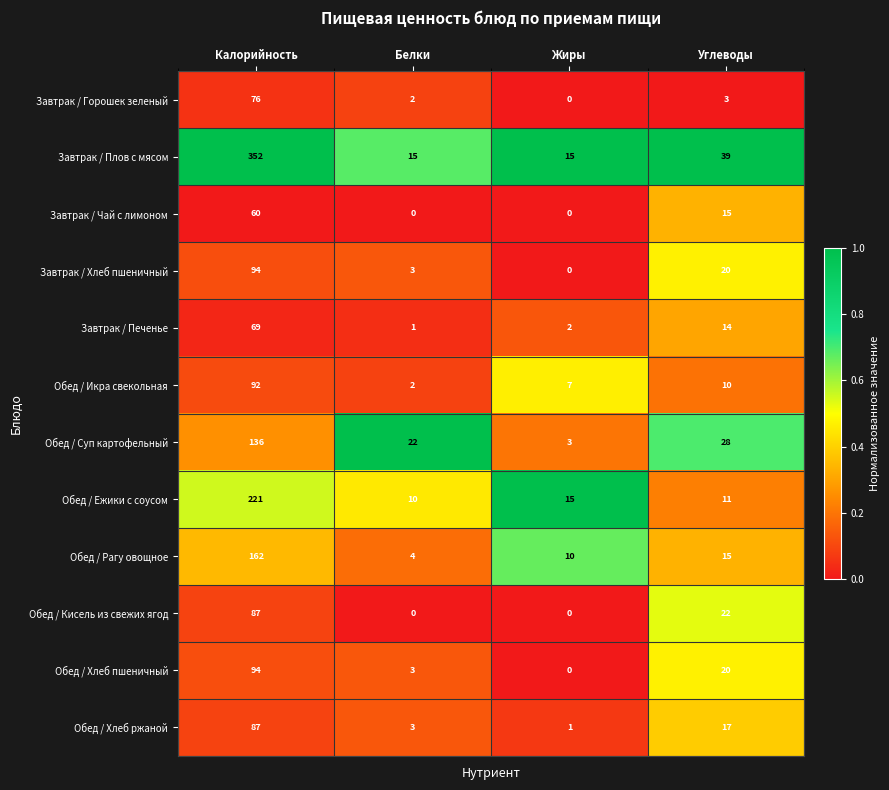

The Завтрак / Хлеб пшеничный series shows 3 at Белки. True or false?

True